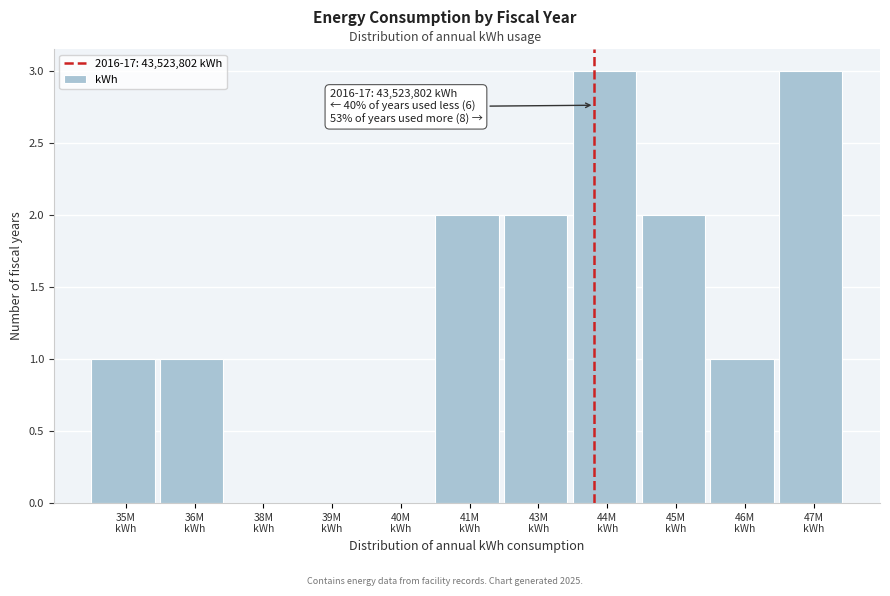

What is the maximum value shown in the chart?

3